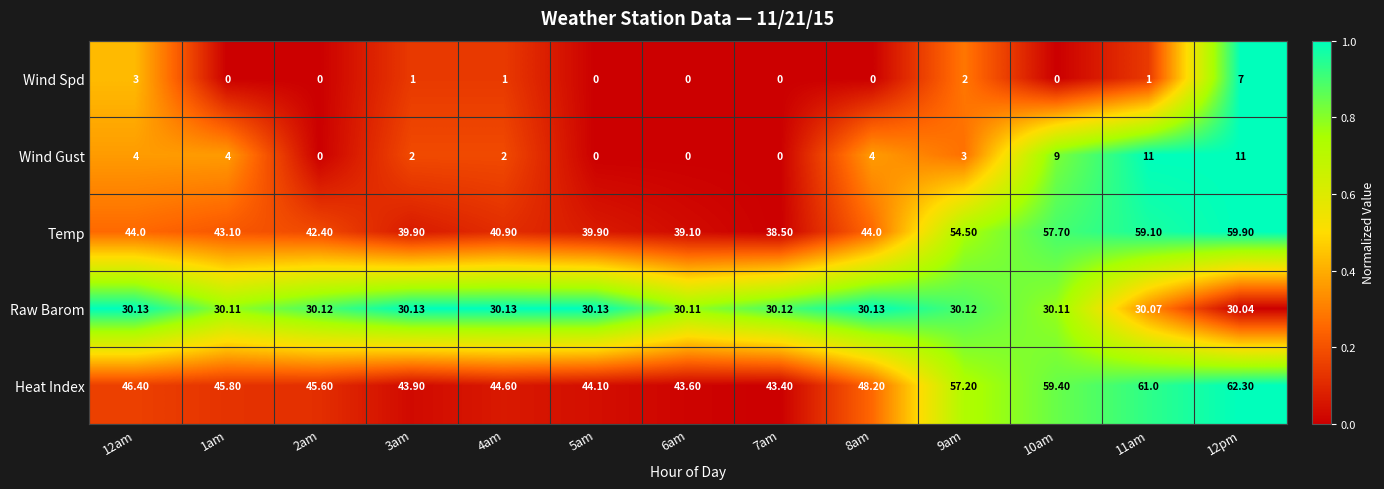

Is the value of Wind Spd at 2am greater than the value of Heat Index at 12am?

No